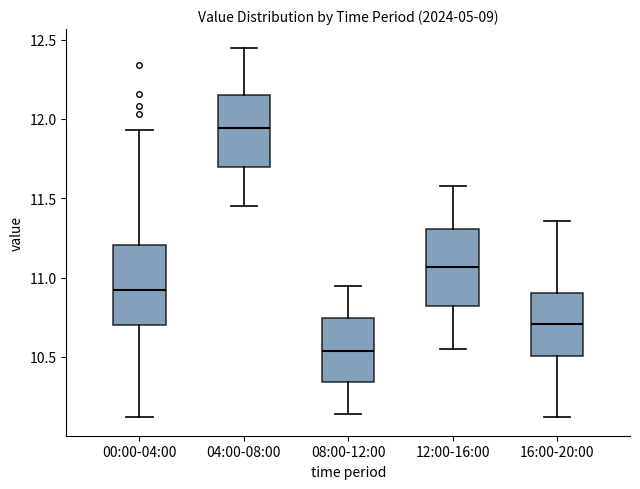

Reading left to right, read every box against the y-axis: the position of its median line, the range the box covers, and the ends of its whiskers. The values are not printed on the chart, so give them approximately, as read against the axis.

00:00-04:00: median 10.90, box 10.70 to 11.20, whiskers 10.10 to 11.95
04:00-08:00: median 11.95, box 11.70 to 12.15, whiskers 11.45 to 12.45
08:00-12:00: median 10.55, box 10.35 to 10.75, whiskers 10.15 to 10.95
12:00-16:00: median 11.05, box 10.80 to 11.30, whiskers 10.55 to 11.60
16:00-20:00: median 10.70, box 10.50 to 10.90, whiskers 10.10 to 11.35